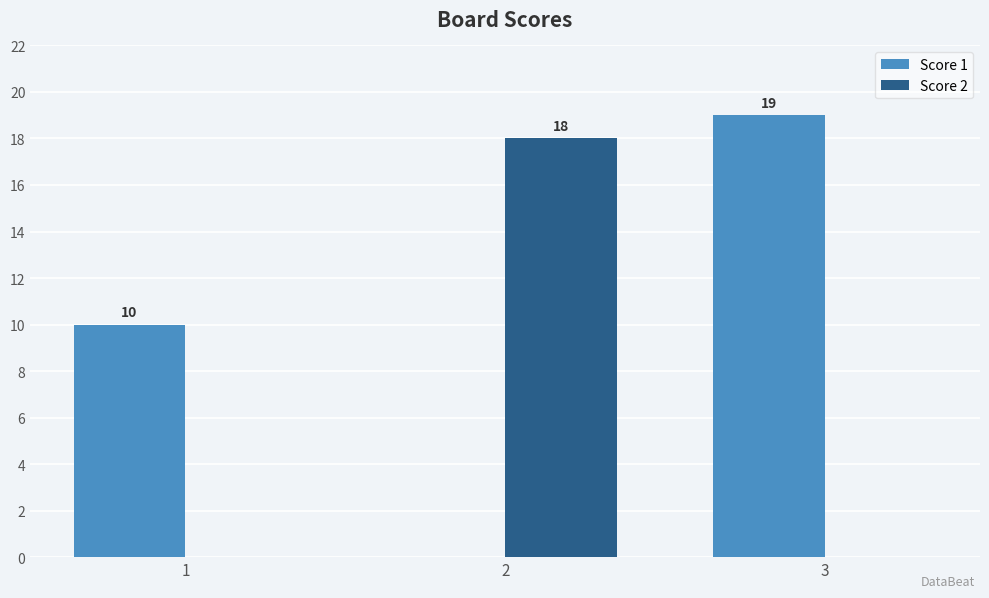

What is the sum of the Score 2 values at 3 and 2?

18